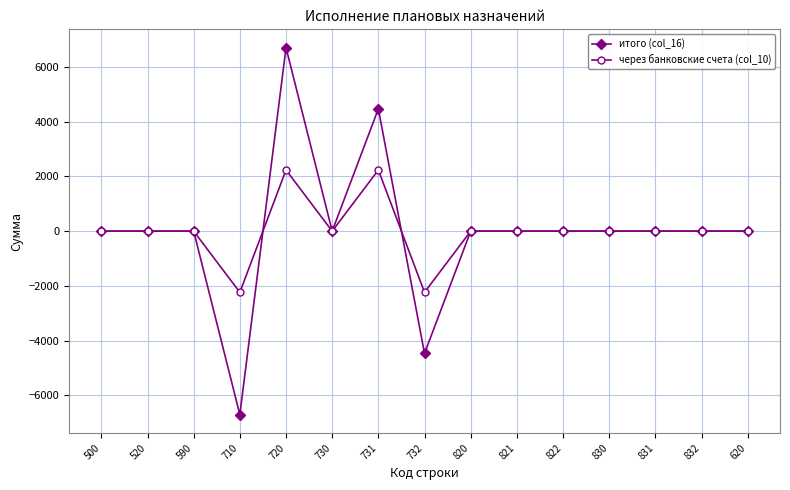

At which category is the sum across all series the highest?

720